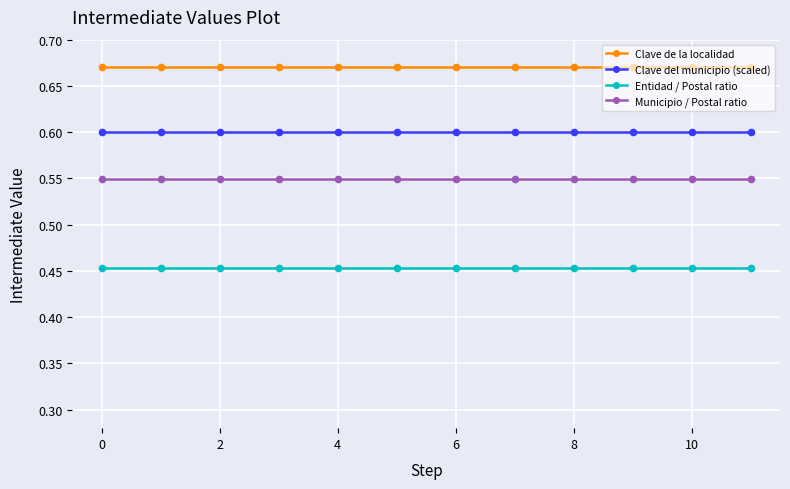

What is the sum of all Municipio / Postal ratio values?

6.6